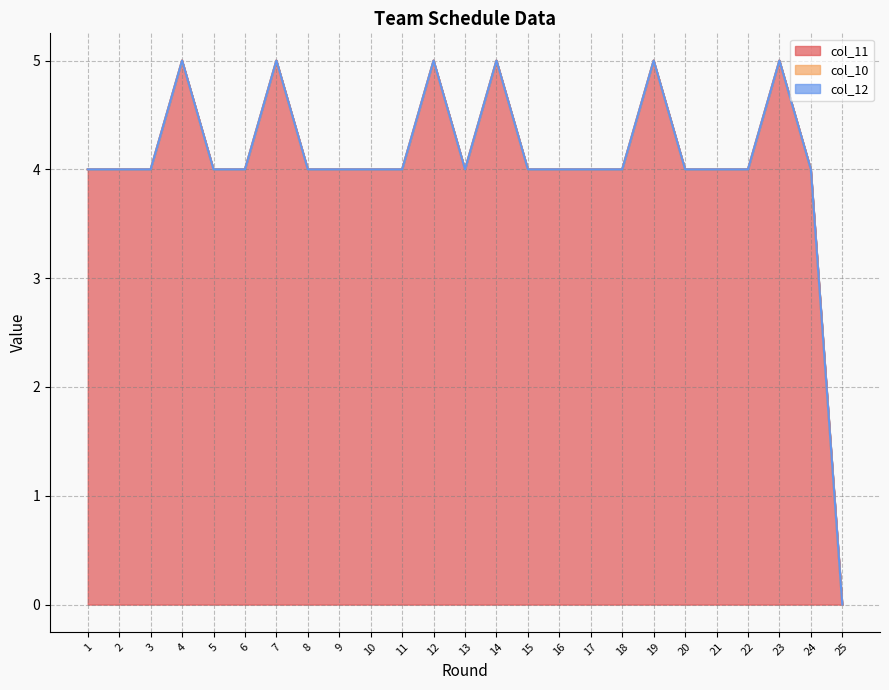

Reading left to right, list all the values displayed in this chart.

col_11: 4	4	4	5	4	4	5	4	4	4	4	5	4	5	4	4	4	4	5	4	4	4	5	4	0
col_10: 0	0	0	0	0	0	0	0	0	0	0	0	0	0	0	0	0	0	0	0	0	0	0	0	0
col_12: 0	0	0	0	0	0	0	0	0	0	0	0	0	0	0	0	0	0	0	0	0	0	0	0	0